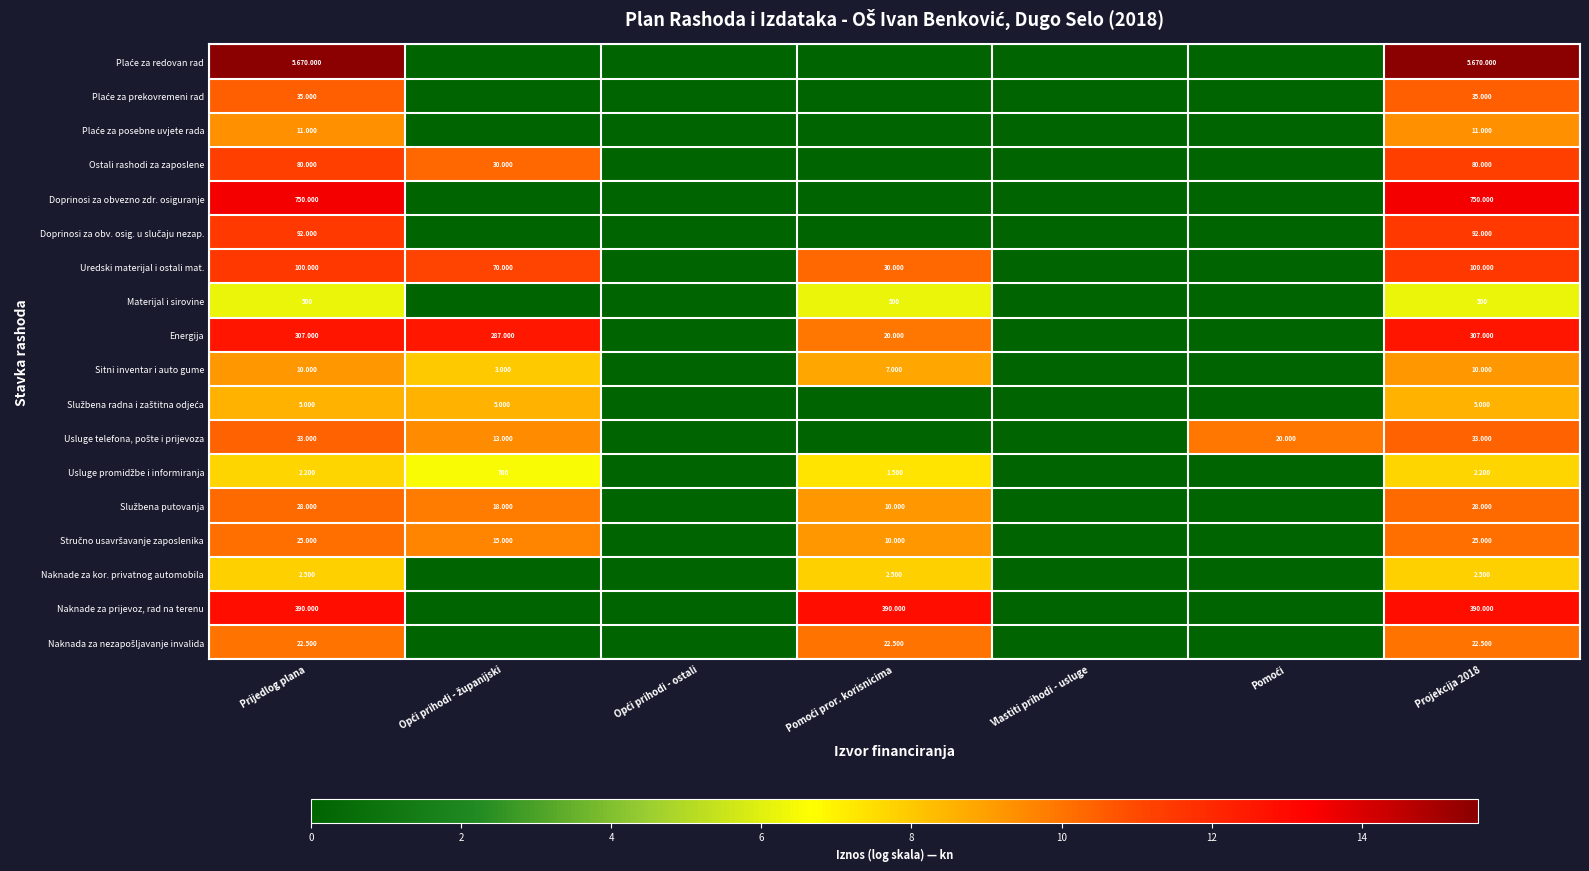

How many values in the Naknade za prijevoz, rad na terenu series exceed 0?

3